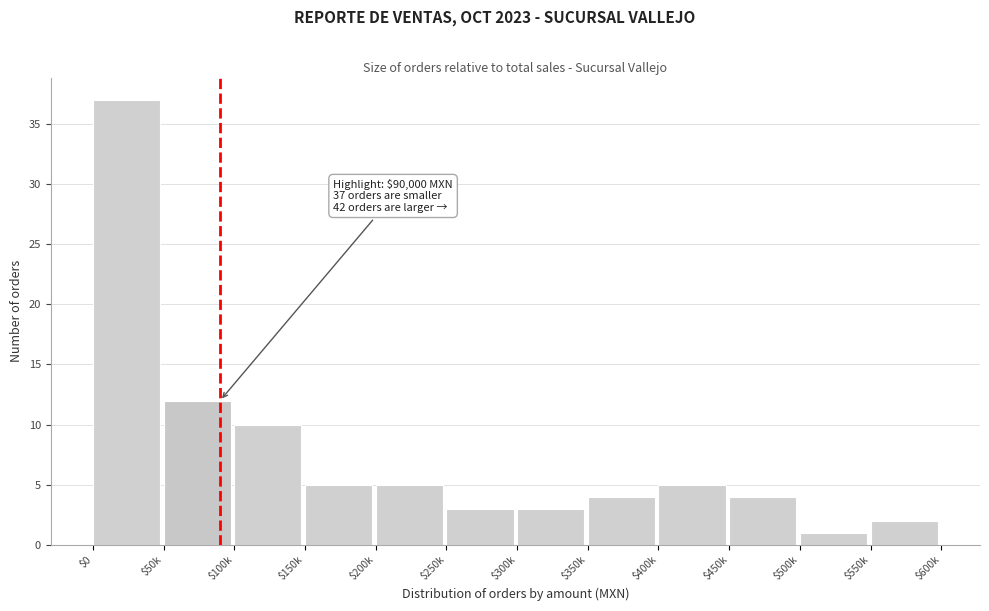

Reading left to right, transcribe all the data shown in this chart.

37	12	10	5	5	3	3	4	5	4	1	2